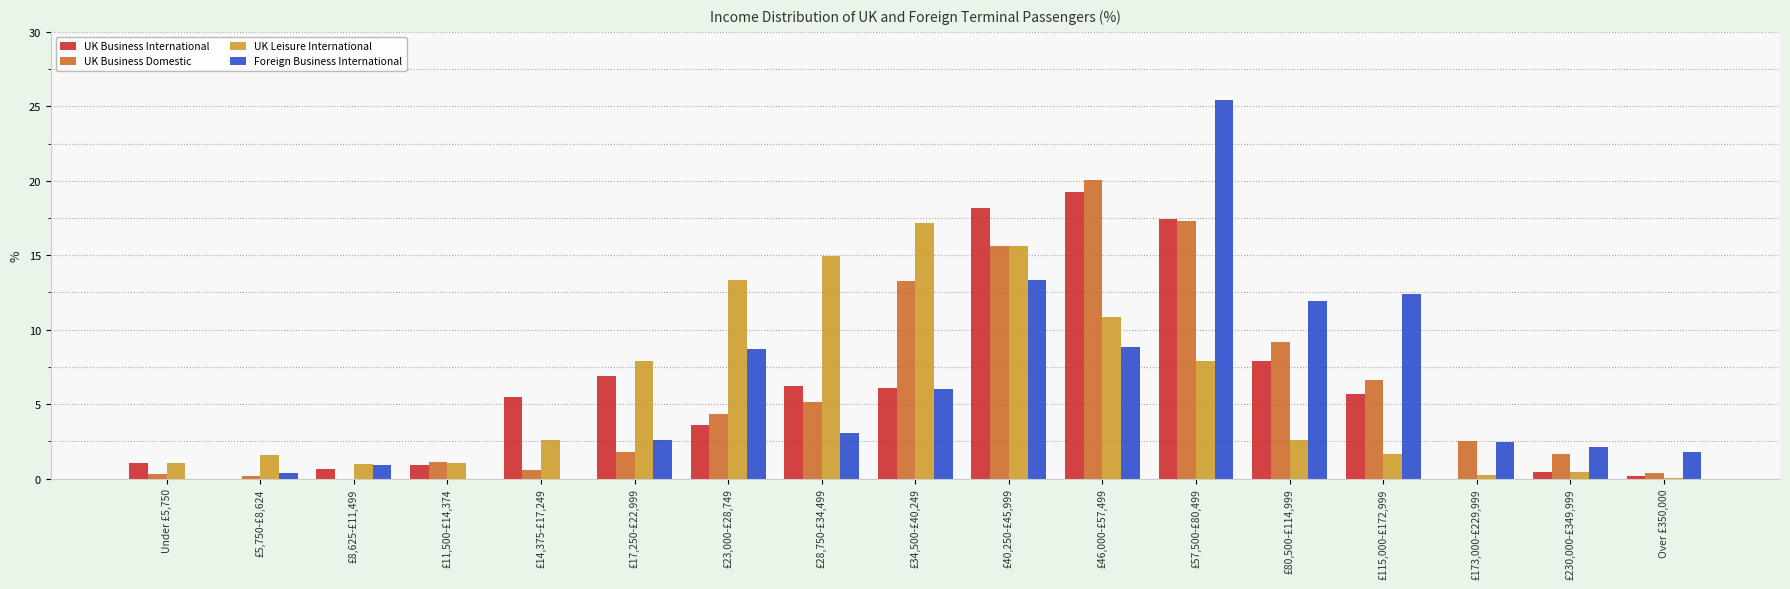

Between £5,750-£8,624 and £57,500-£80,499, which series saw the biggest shift?

Foreign Business International